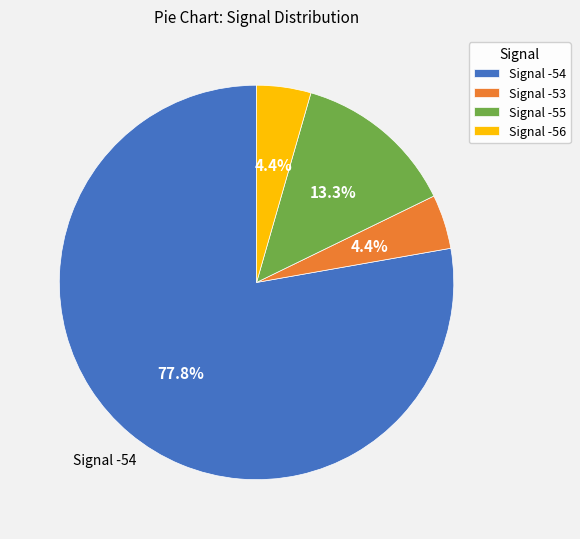

Which slice is the largest?

Signal -54